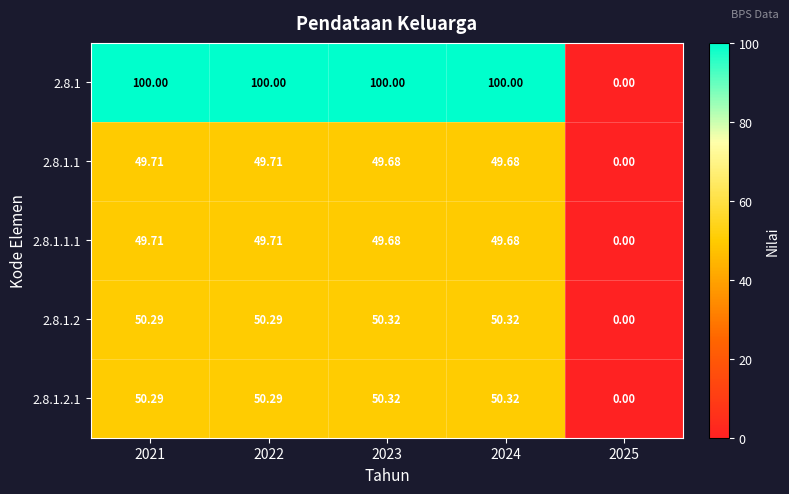

How many data points in 2.8.1.1.1 are less than 49?

1